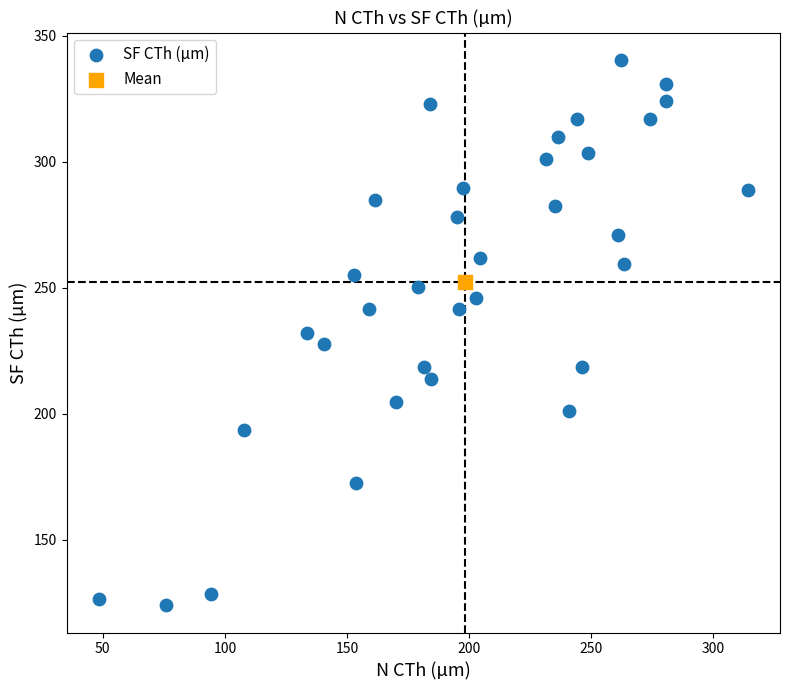

What are all the series names shown in the legend?

SF CTh (µm), Mean